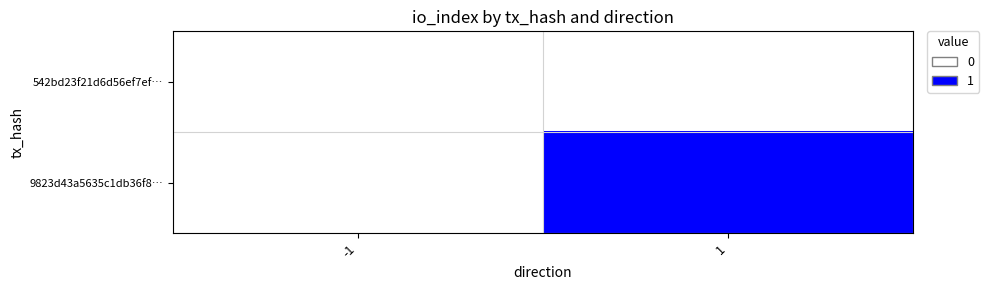

Reading left to right, extract all data points from this chart.

542bd23f21d6d56ef7ef…: -1=0	1=0
9823d43a5635c1db36f8…: -1=0	1=1